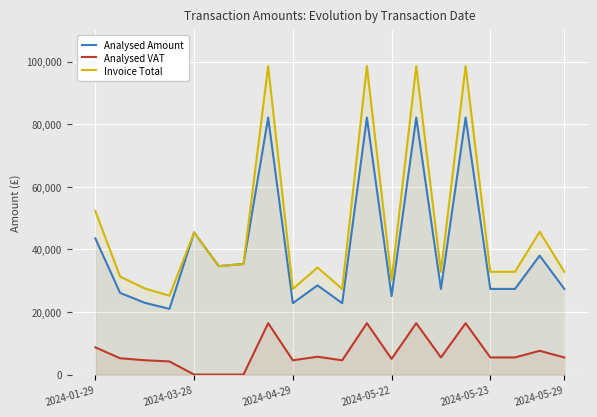

At how many categories does at least one series exceed 42135?

7